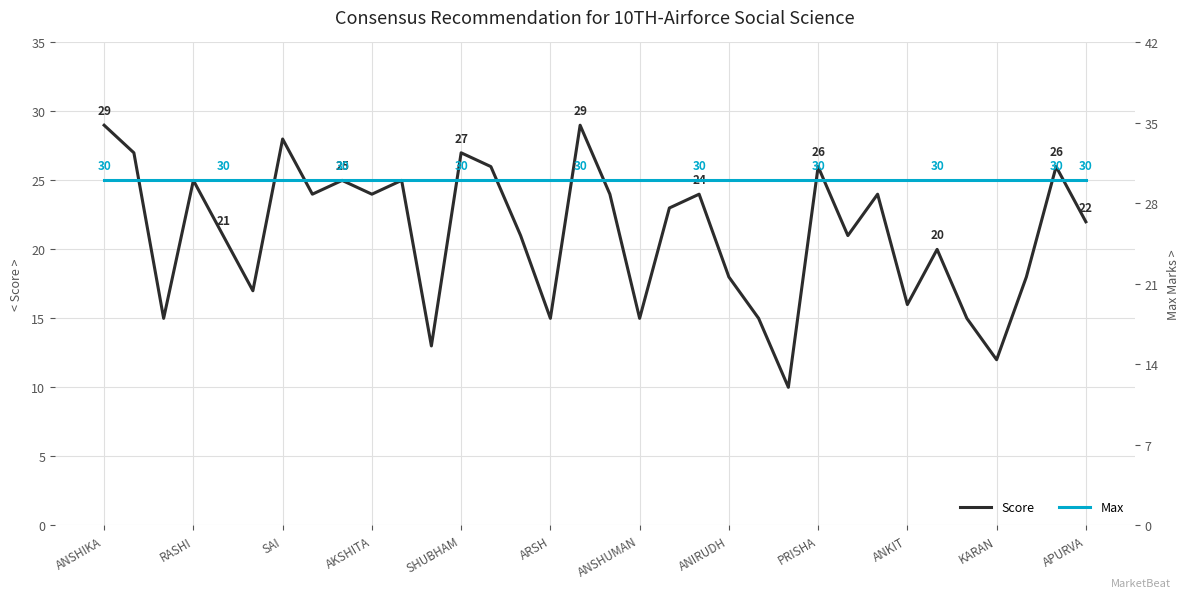

What is the highest value of the Score series?

29